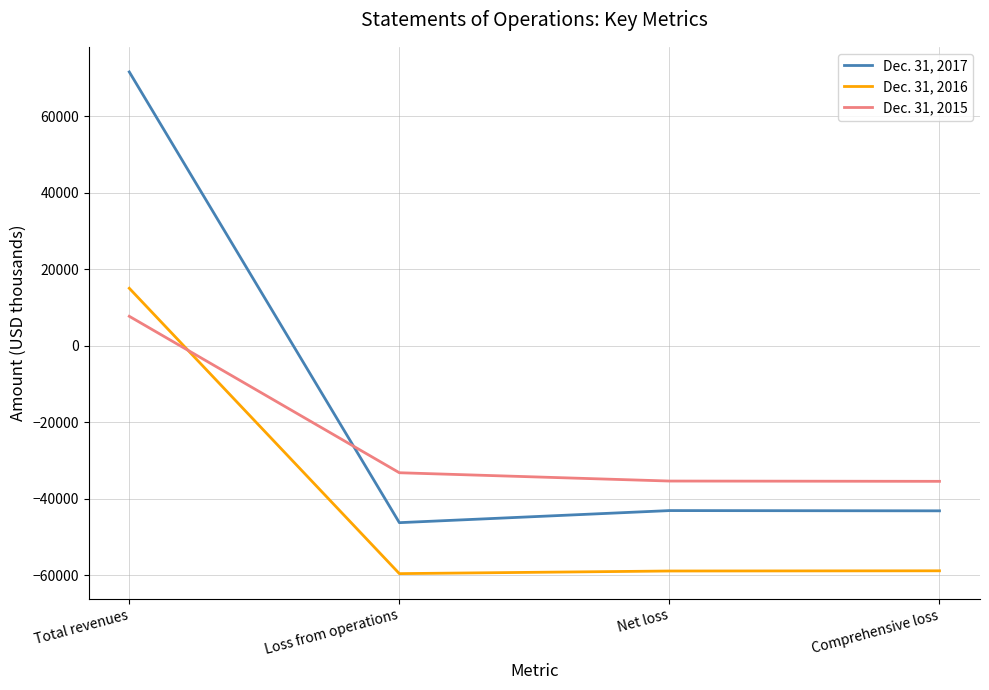

At which label does Dec. 31, 2016 first exceed -58851?

Total revenues